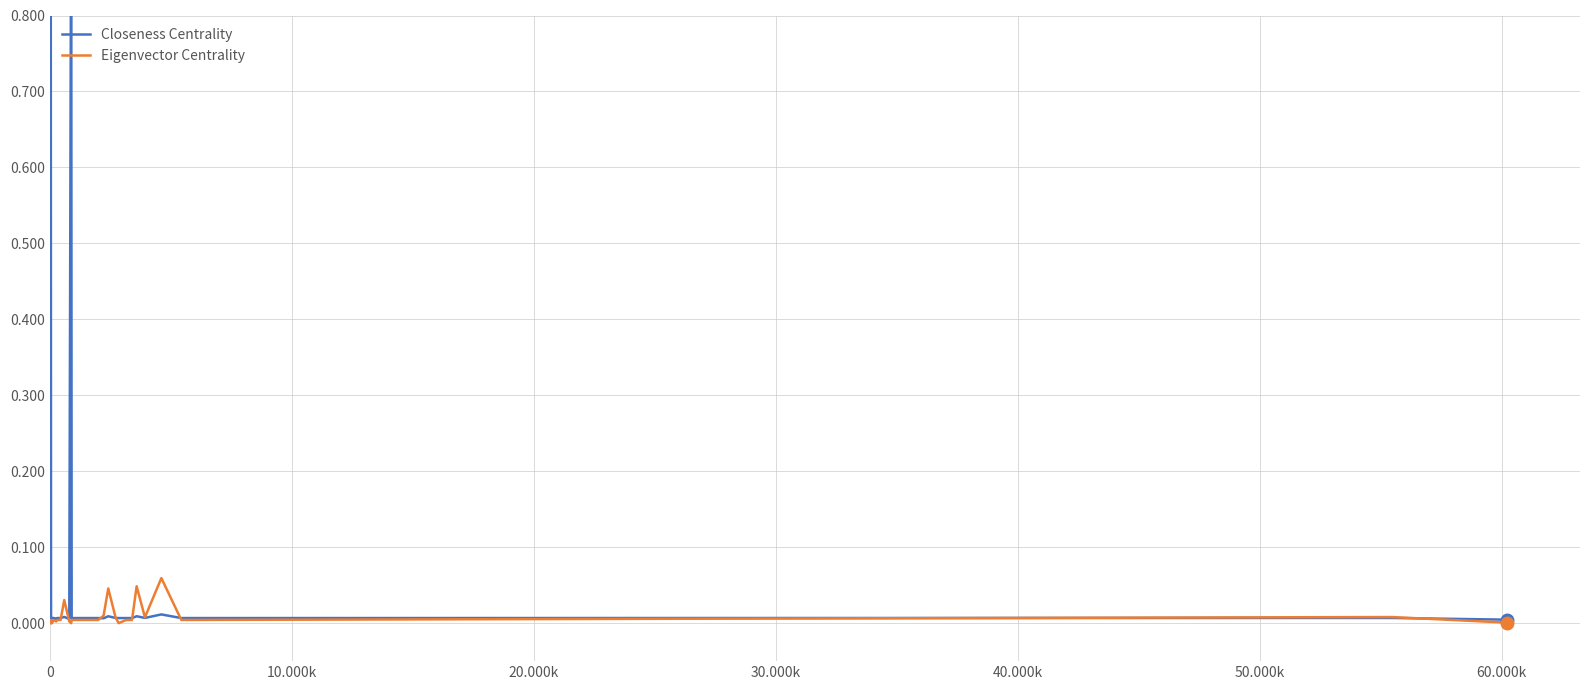

Does the chart display data point markers on the line(s)?

No